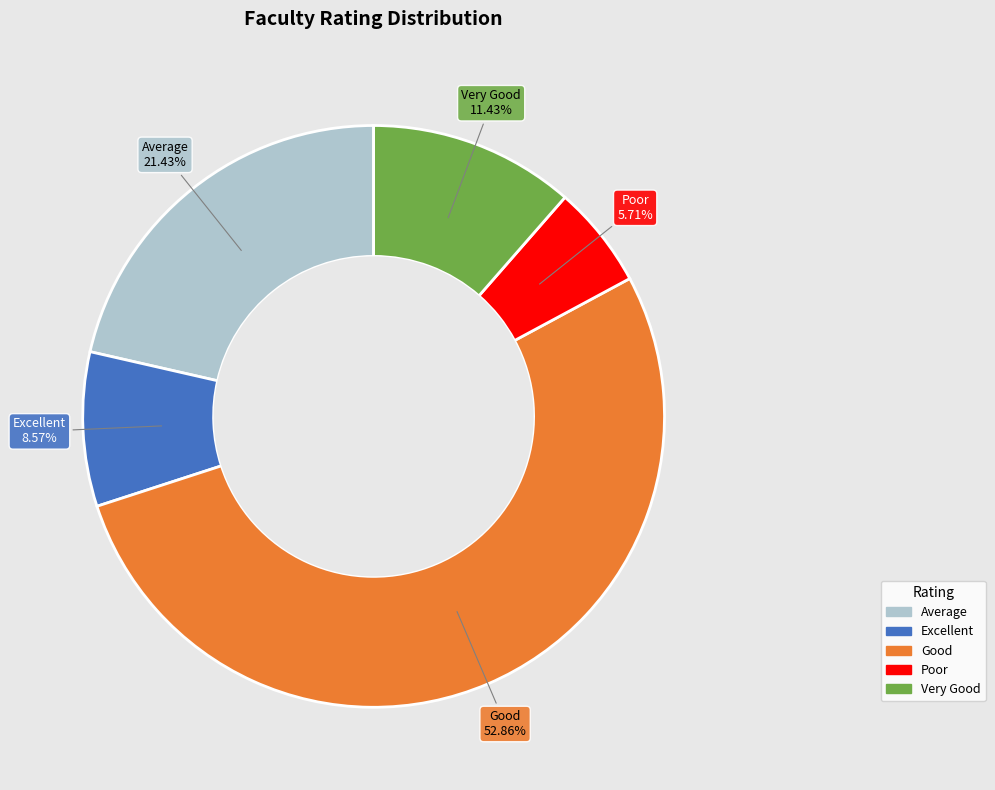

What is the smallest slice in the pie chart?

Poor